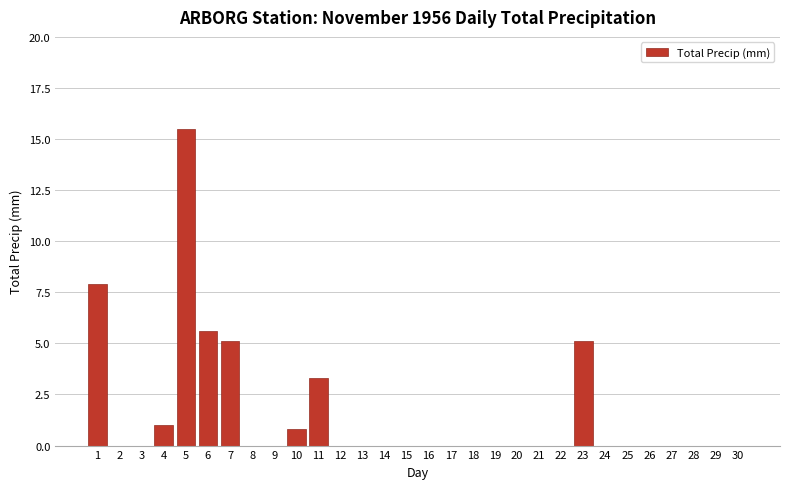

Reading right to left, extract all data points from this chart.

30=0.0	29=0.0	28=0.0	27=0.0	26=0.0	25=0.0	24=0.0	23=5.1	22=0.0	21=0.0	20=0.0	19=0.0	18=0.0	17=0.0	16=0.0	15=0.0	14=0.0	13=0.0	12=0.0	11=3.3	10=0.8	9=0.0	8=0.0	7=5.1	6=5.6	5=15.5	4=1.0	3=0.0	2=0.0	1=7.9